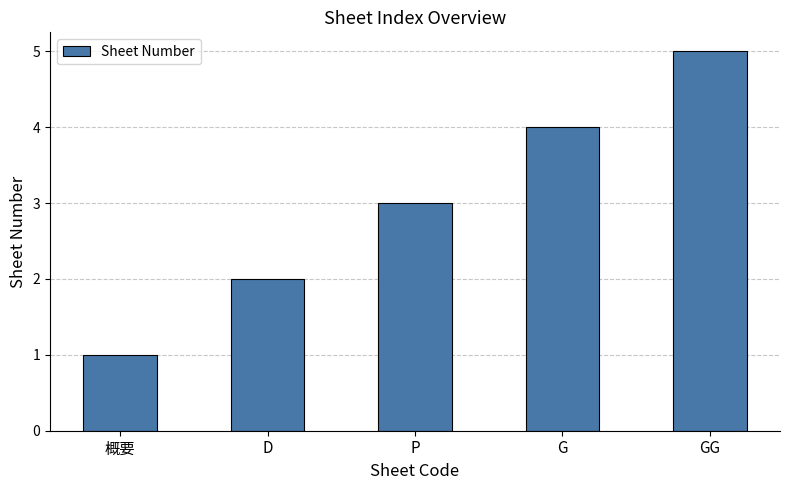

Where is the data nearest to the value 3?

P